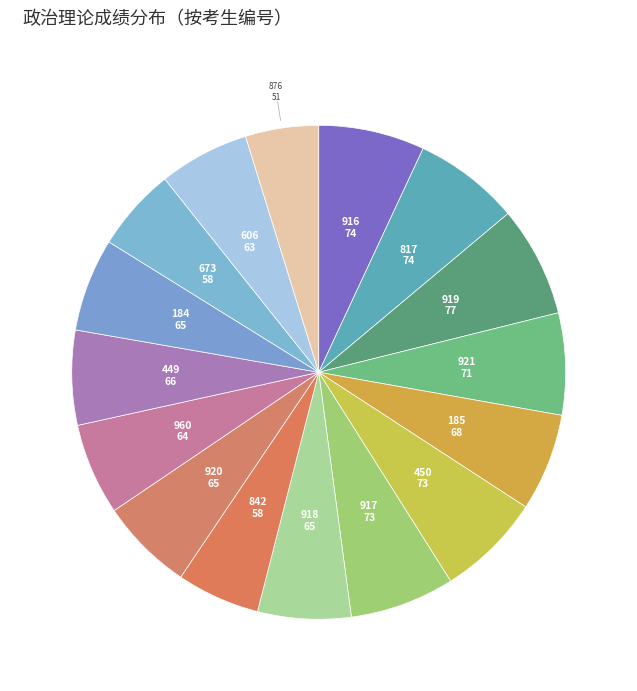

How many segments does this pie chart have?

16